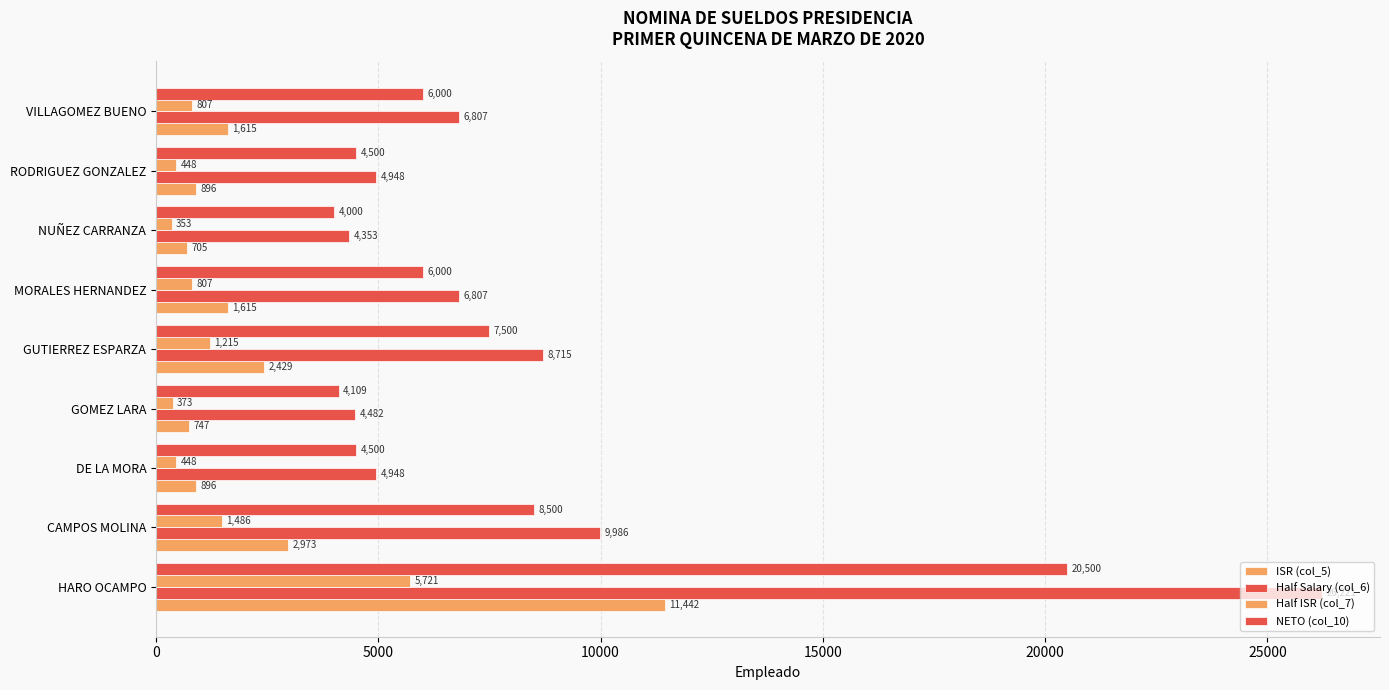

What is the average value of the Half ISR (col_7) series?

1295.3